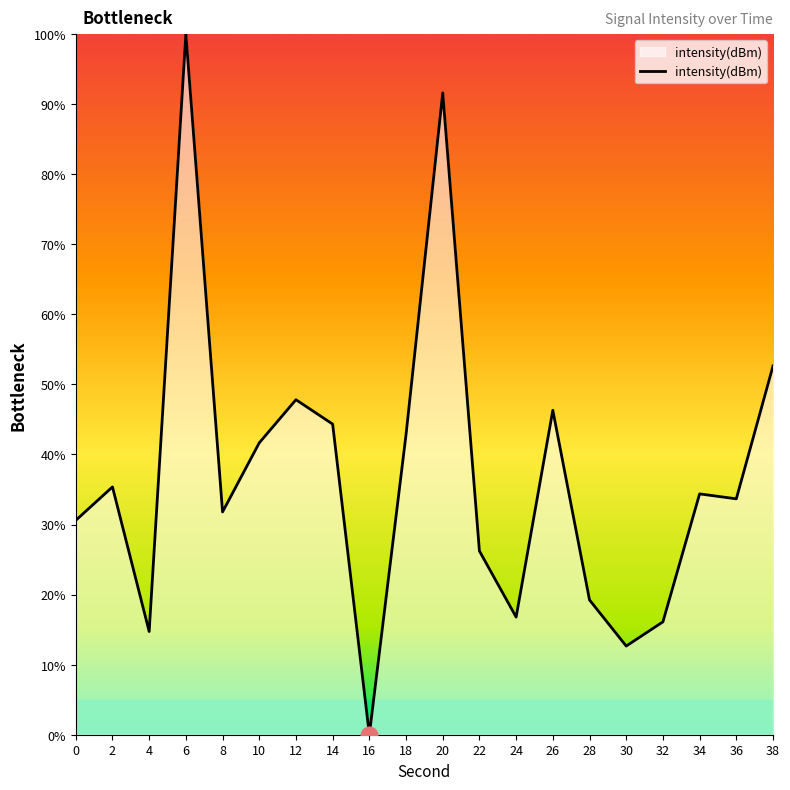

What is the difference between the values at 20 and 34?

57.2